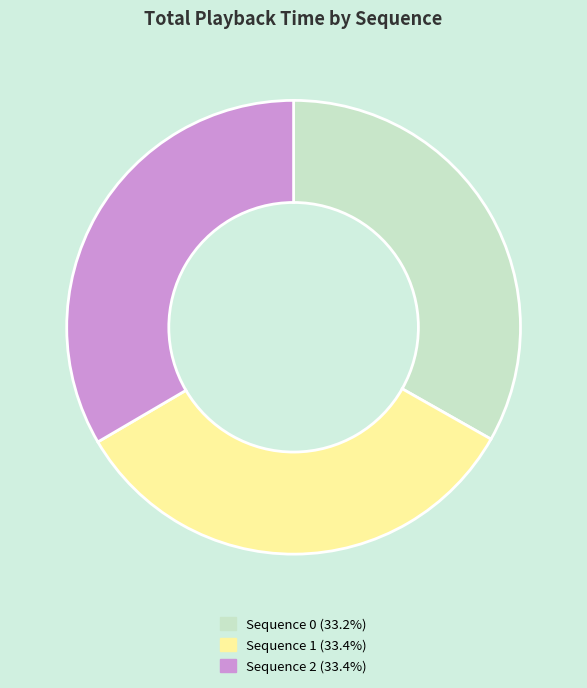

Approximately how many times larger is the value at Sequence 2 (33.4%) compared to Sequence 1 (33.4%)?

1.0